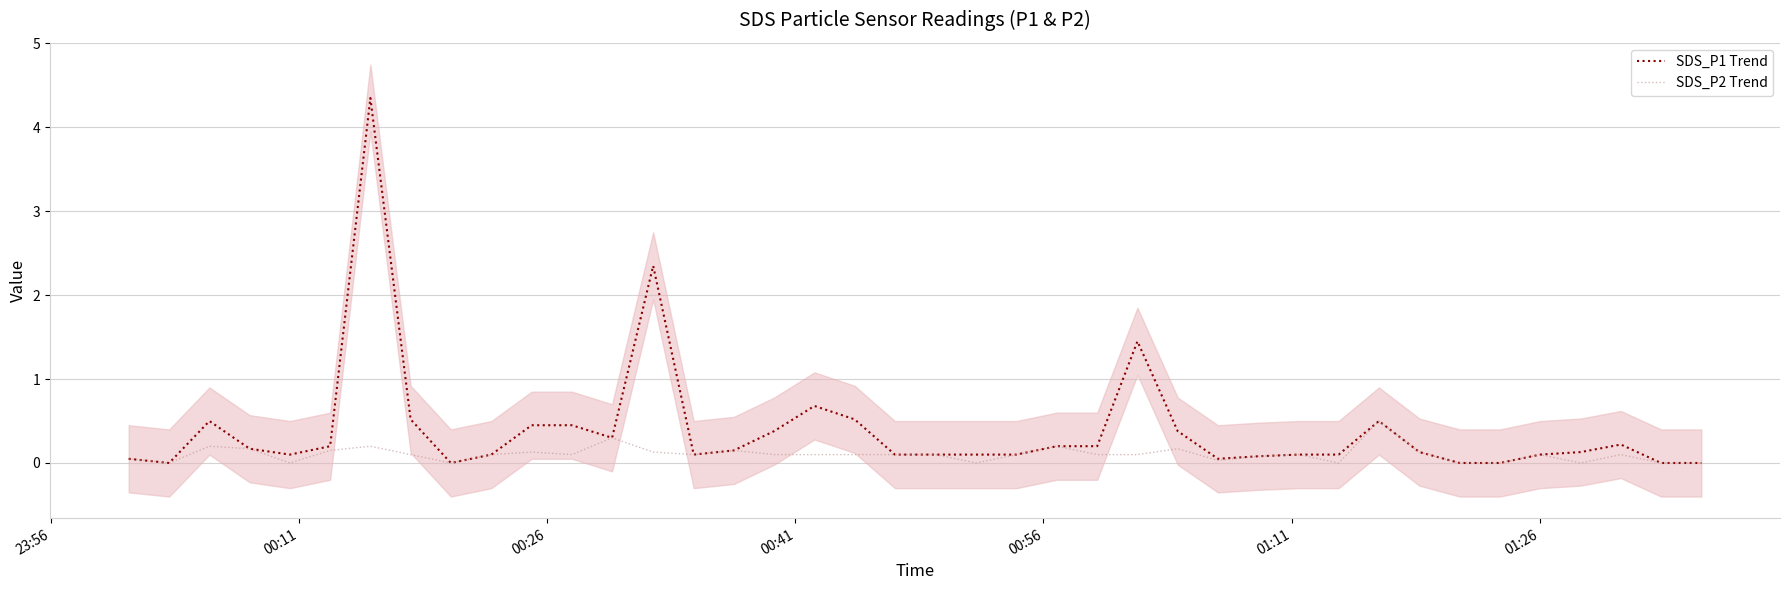

Rank the series by their maximum value, from lowest to highest.

SDS_P2 Trend, SDS_P1 Trend